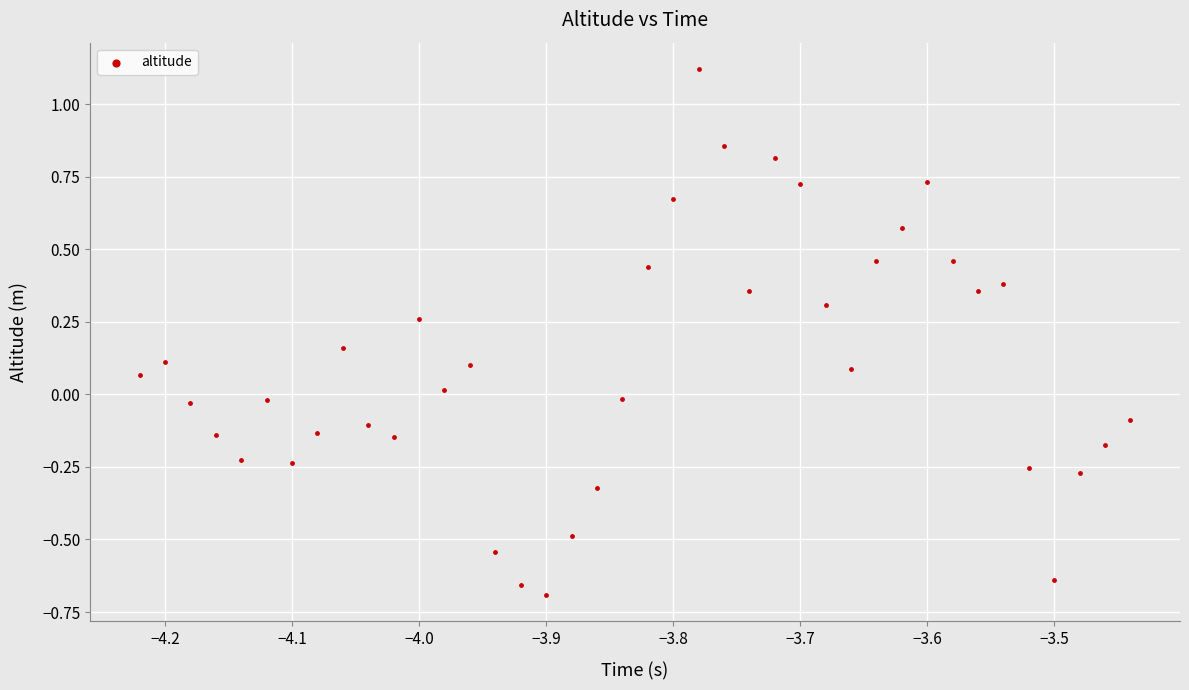

What is the range of X values (max minus min)?

0.8